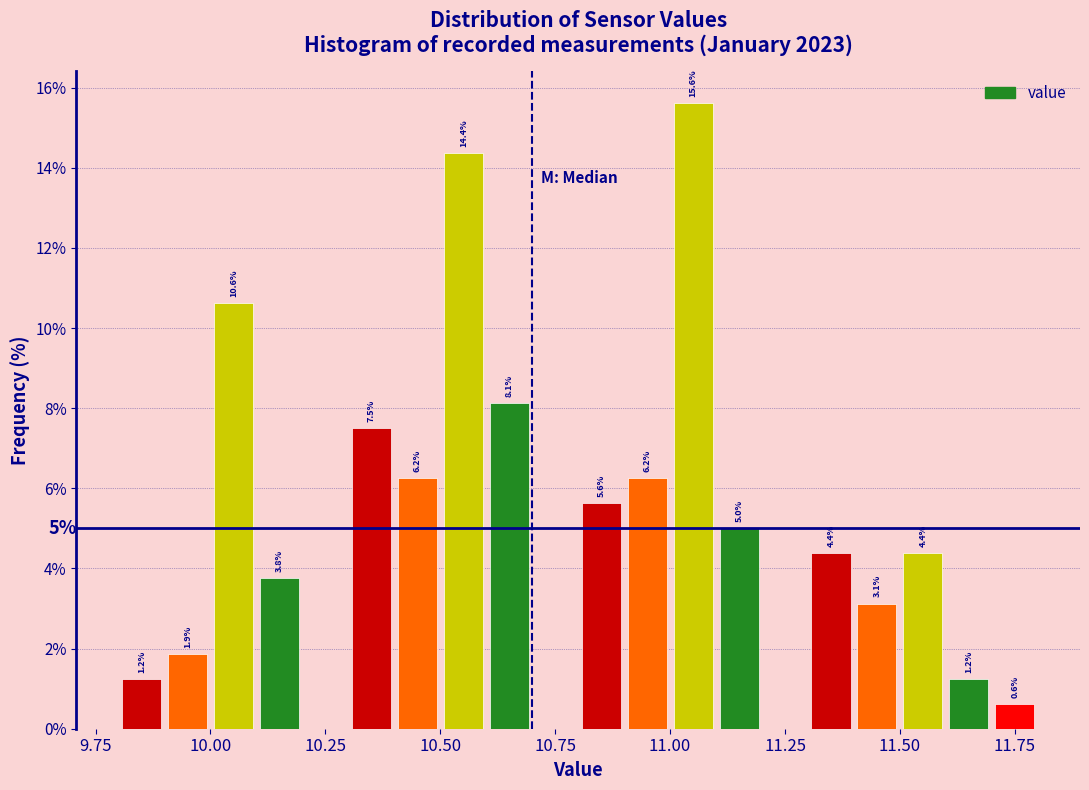

Read against the x-axis, roughly where is the centre of the tallest bar?

11.05